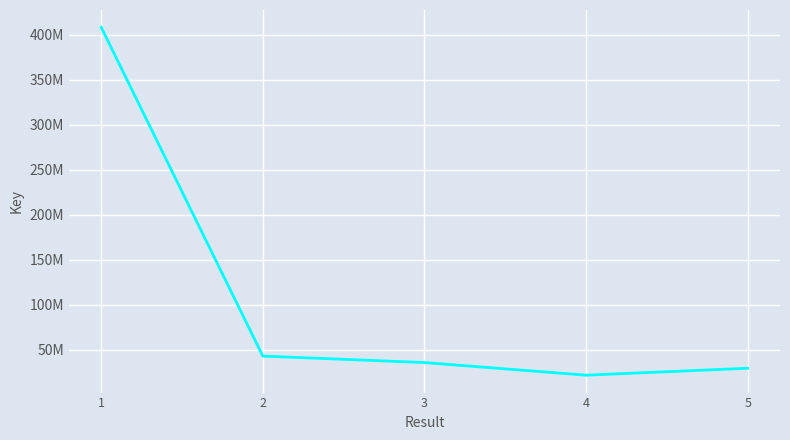

Does the chart display data point markers on the line(s)?

No